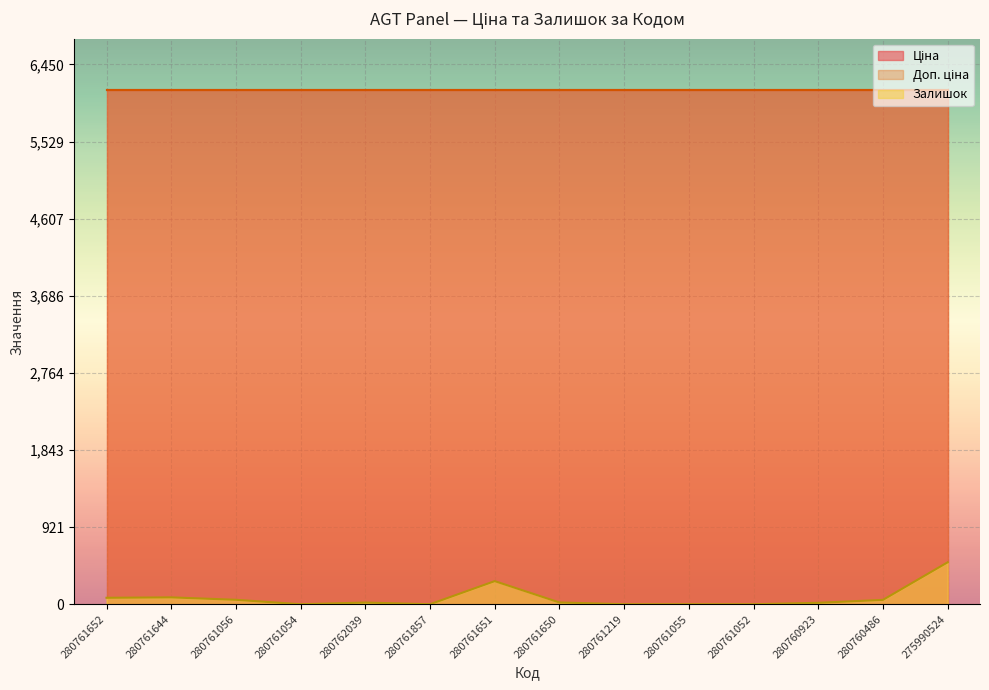

What is the lowest value of the Доп. ціна series?

6143.2